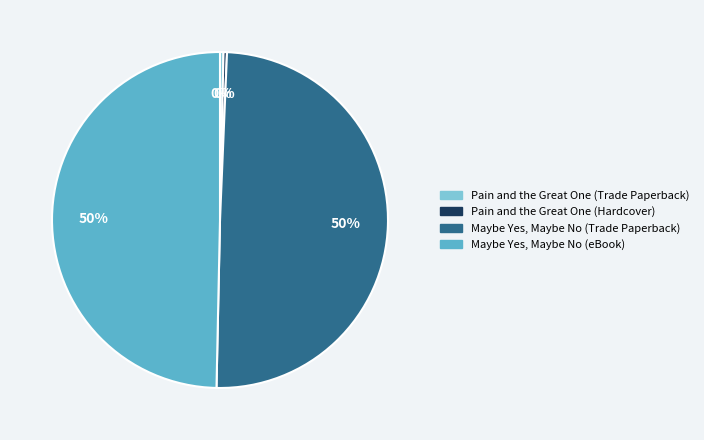

Is Maybe Yes, Maybe No (Trade Paperback) the majority of the pie?

No